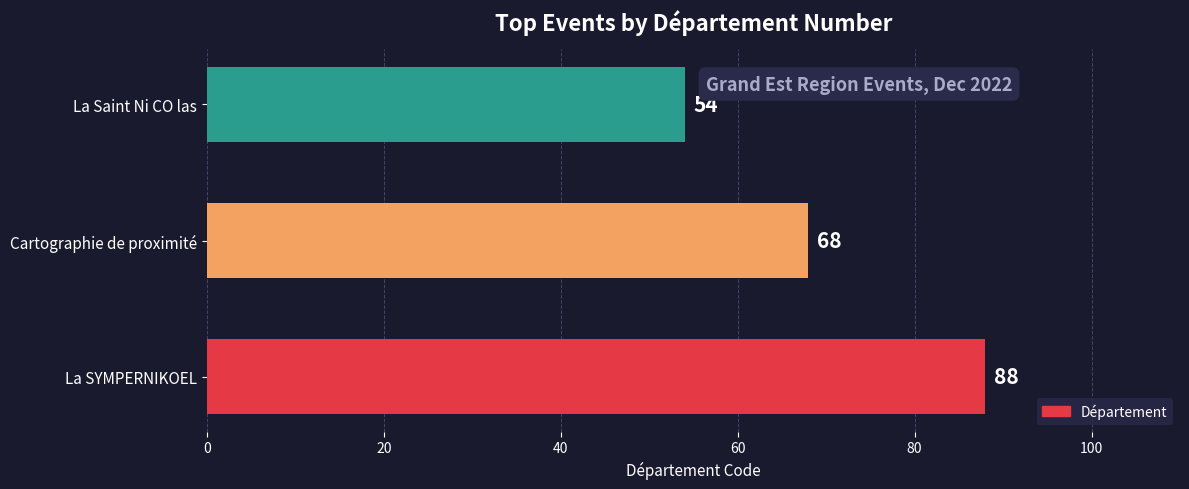

Reading bottom to top, list all the values displayed in this chart.

La SYMPERNIKOEL=88	Cartographie de proximité=68	La Saint Ni CO las=54